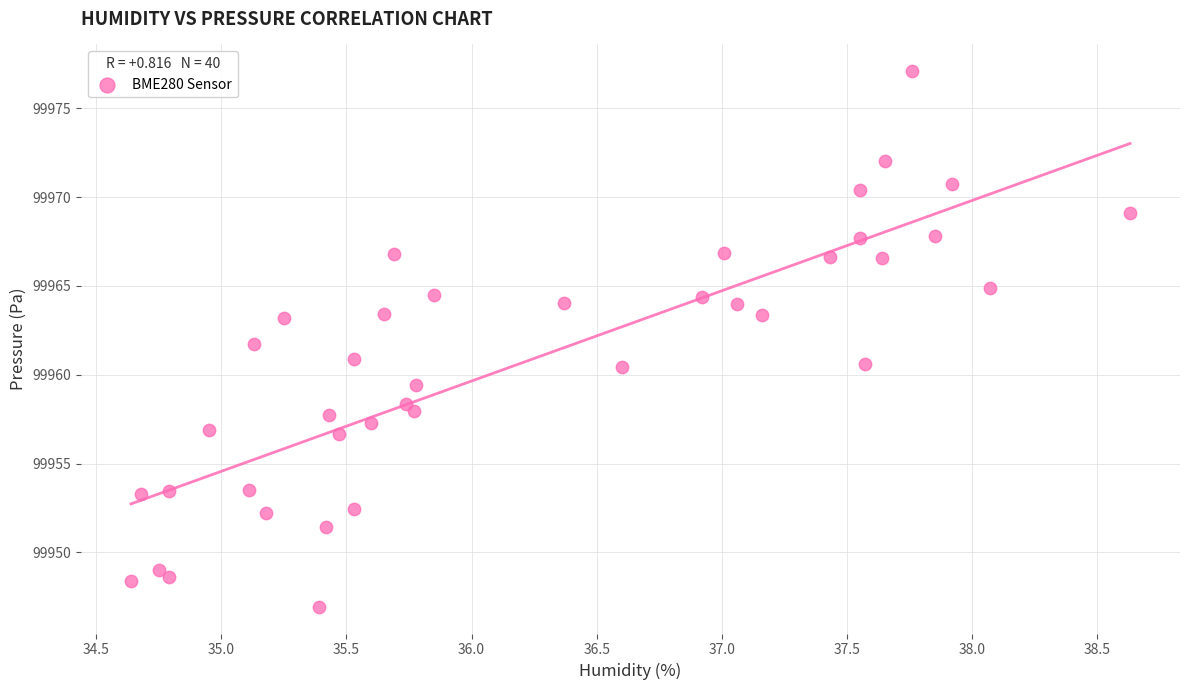

What is the range of X values (max minus min)?

4.0